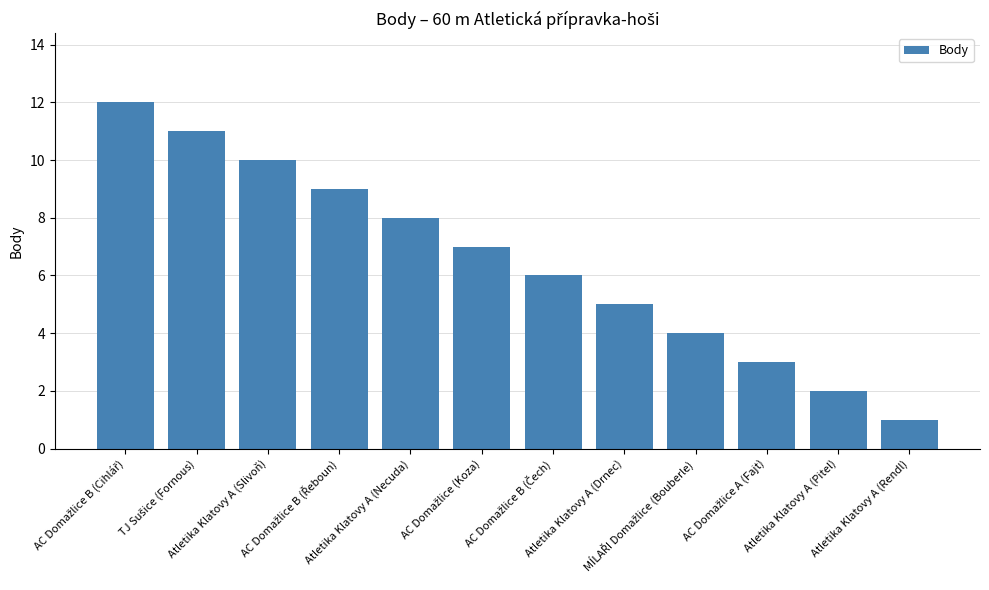

Reading left to right, transcribe all the data shown in this chart.

12	11	10	9	8	7	6	5	4	3	2	1